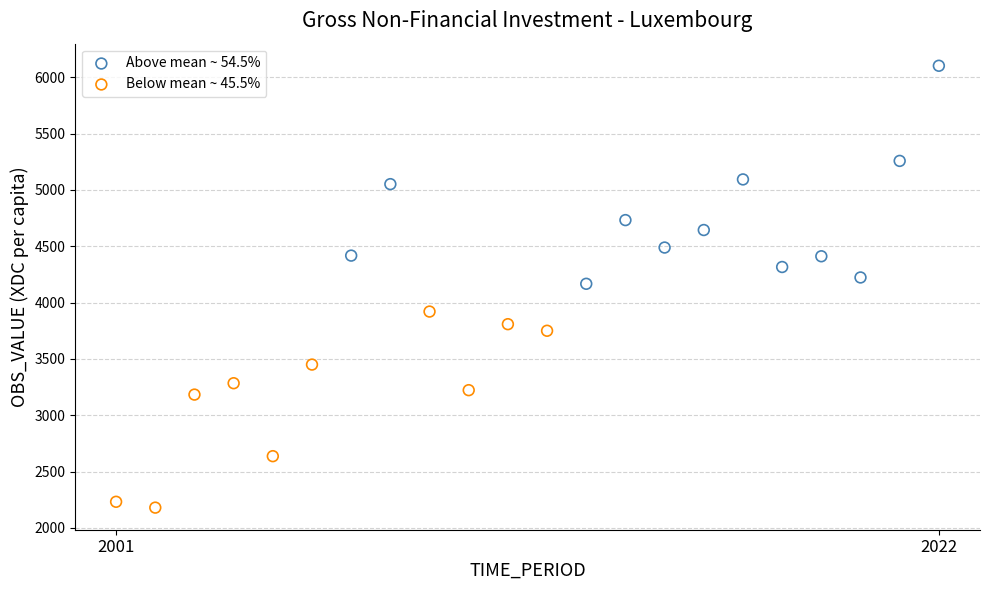

Which series reaches the minimum Y coordinate?

Below mean ~ 45.5%